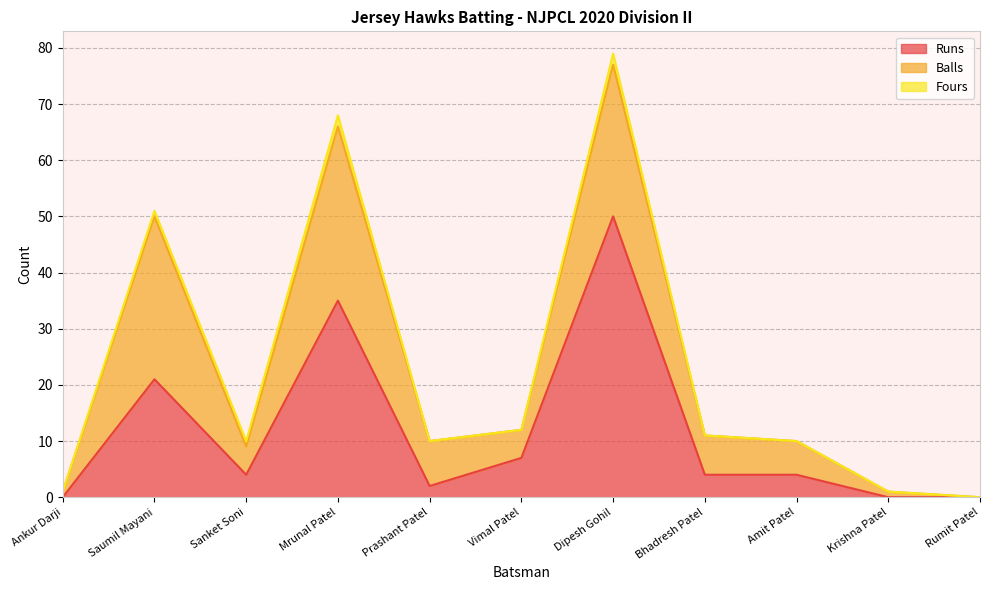

What is the total value across all series at Sanket Soni?

10